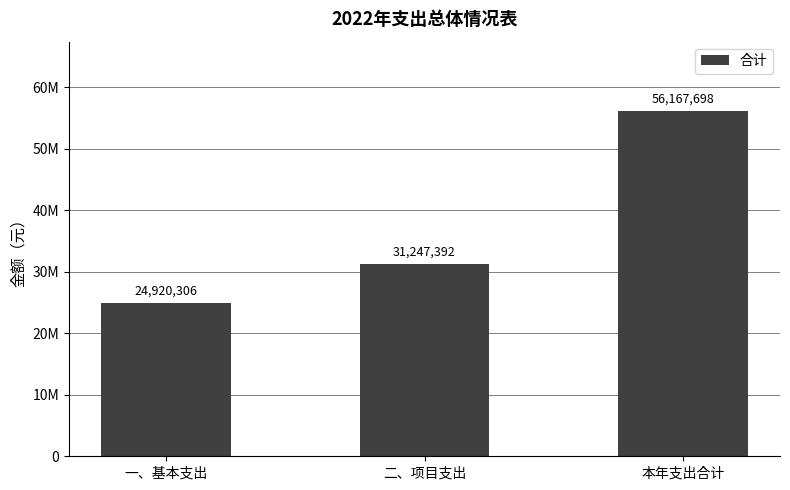

Are the bars horizontal?

No